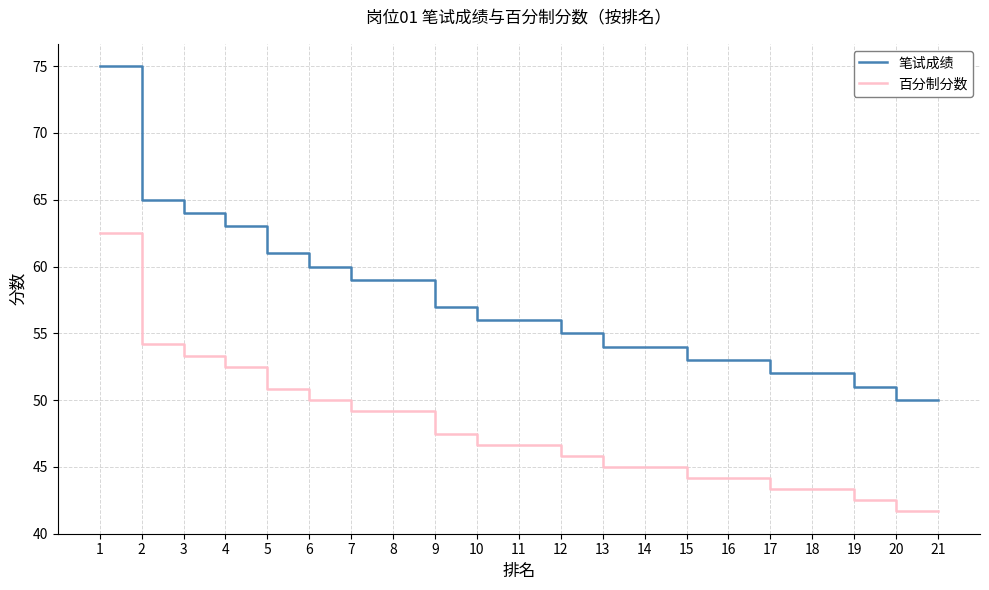

Rank the series by their maximum value, from lowest to highest.

百分制分数, 笔试成绩